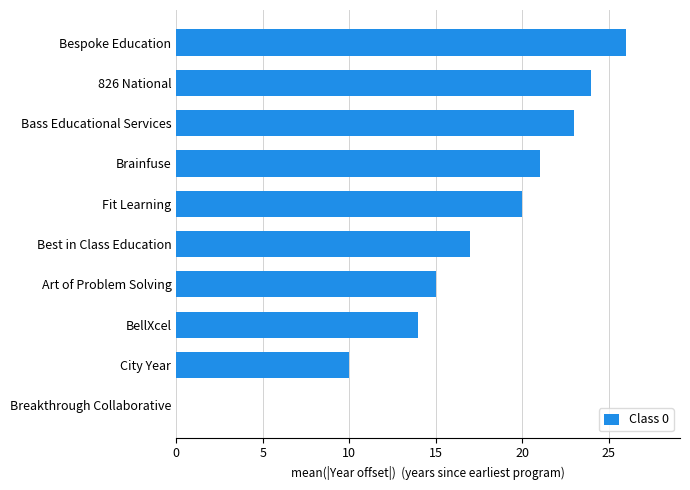

How many series are shown in this chart?

1